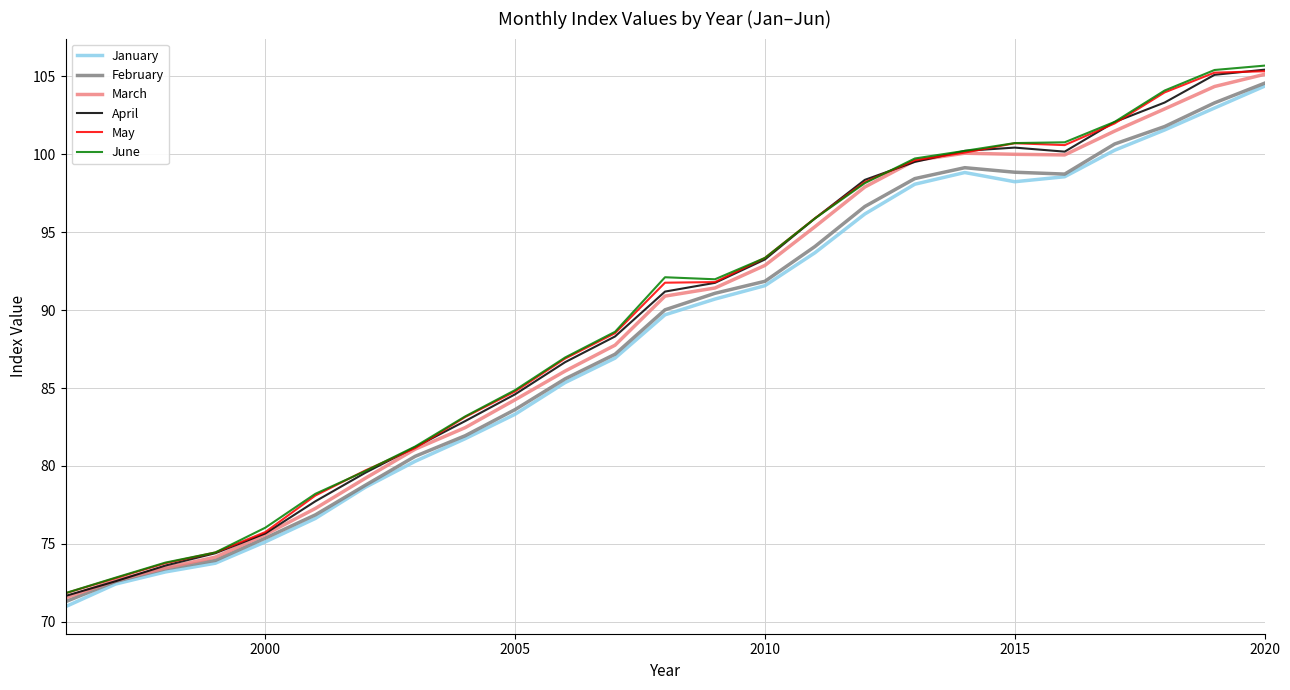

Which series has the largest range (max minus min)?

June